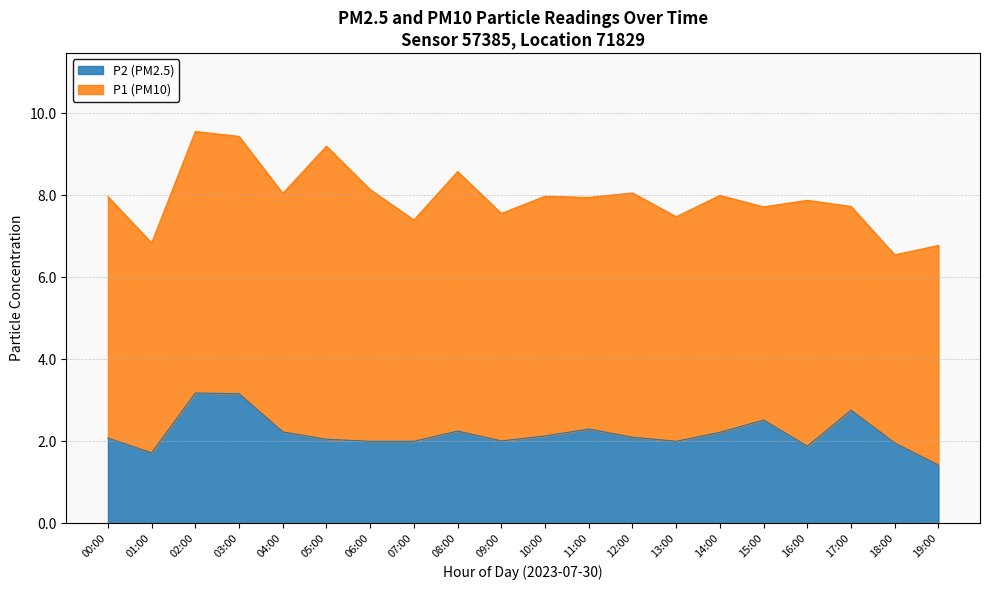

What is the difference between the maximum and minimum values in the P2 (PM2.5) series?

1.8